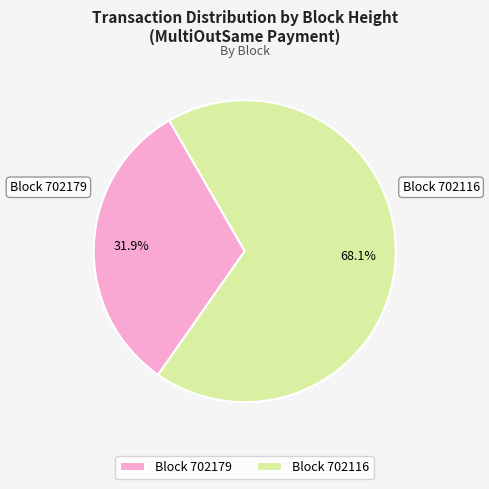

Rank the categories by value from highest to lowest.

Block 702116, Block 702179